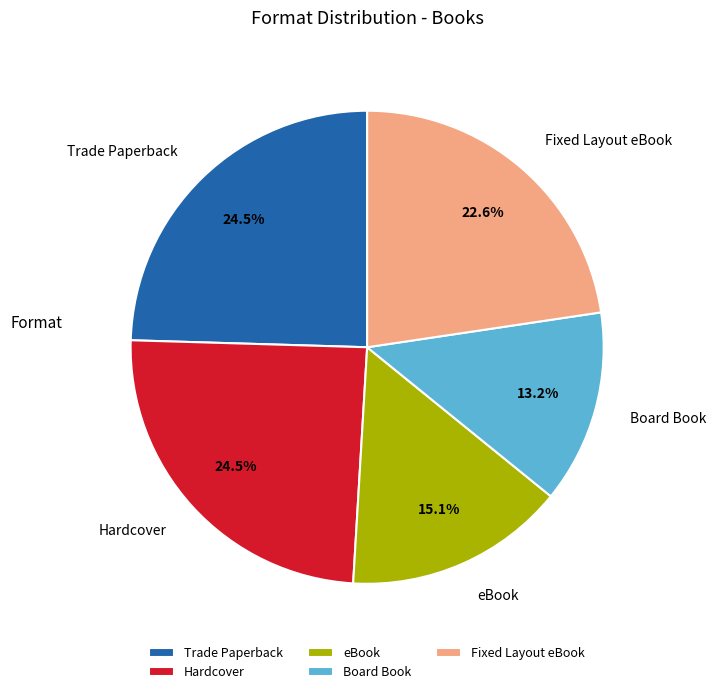

To the nearest percent, what is the difference between the largest and smallest slice percentages?

11%